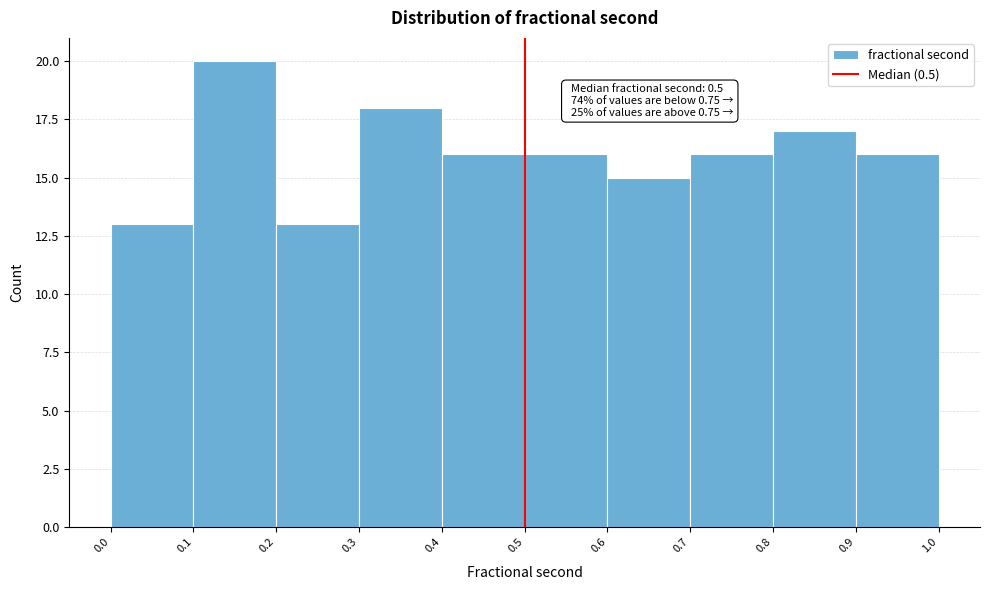

Which range on the x-axis has the tallest bar?

0.1 to 0.2